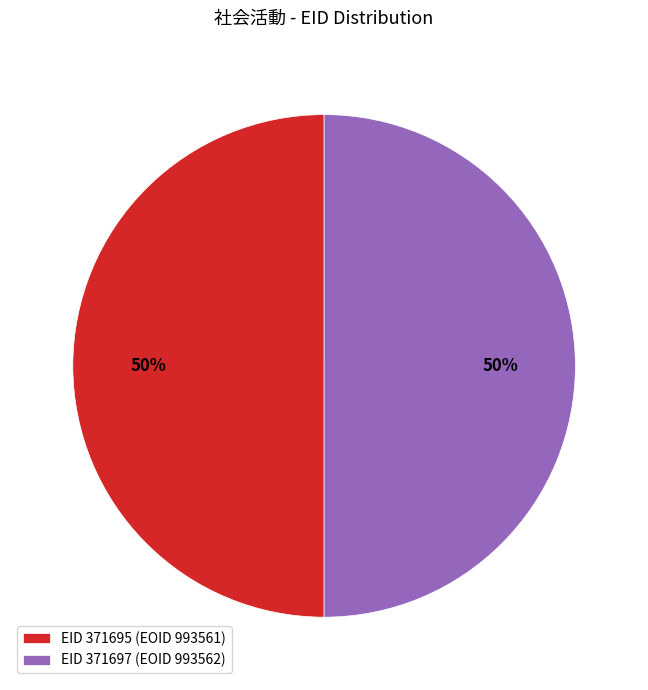

To the nearest percent, what portion does EID 371697 (EOID 993562) represent?

50%